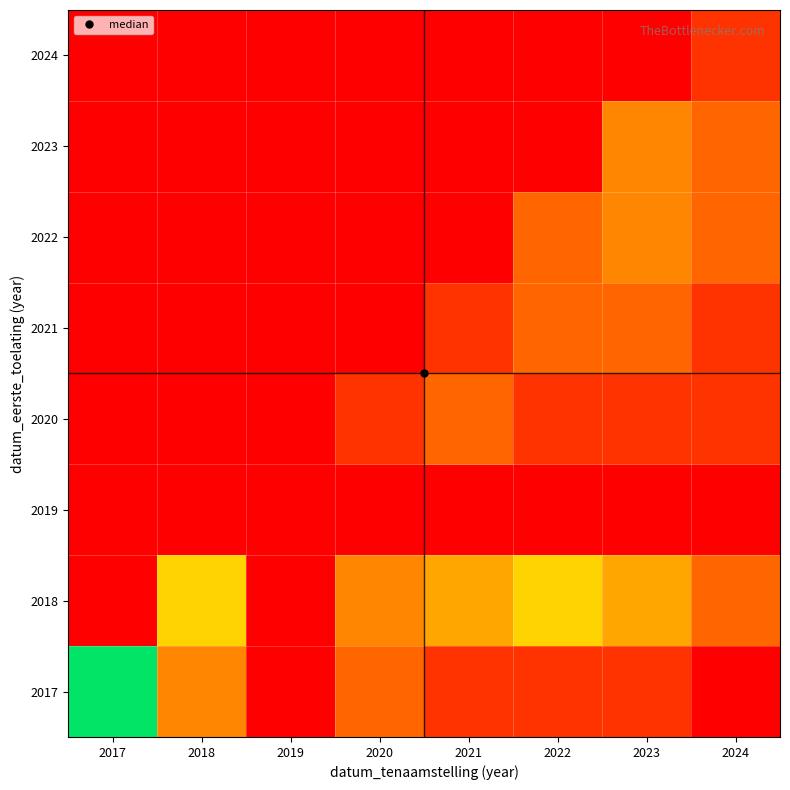

How many data points does each series have?

8